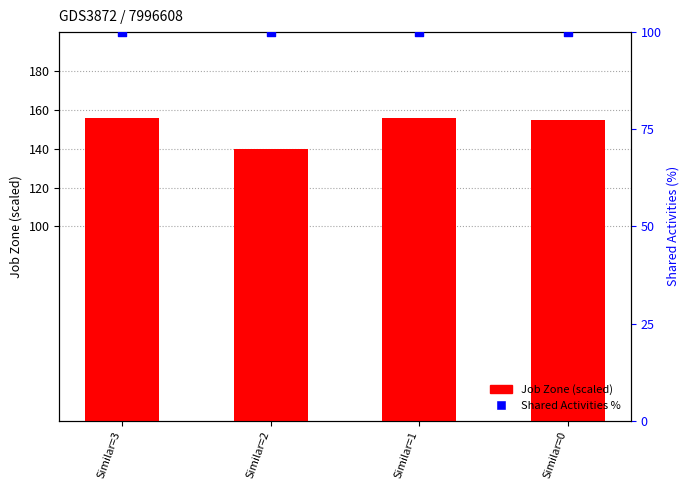

Which series has the largest Y range (max minus min)?

Job Zone (scaled)